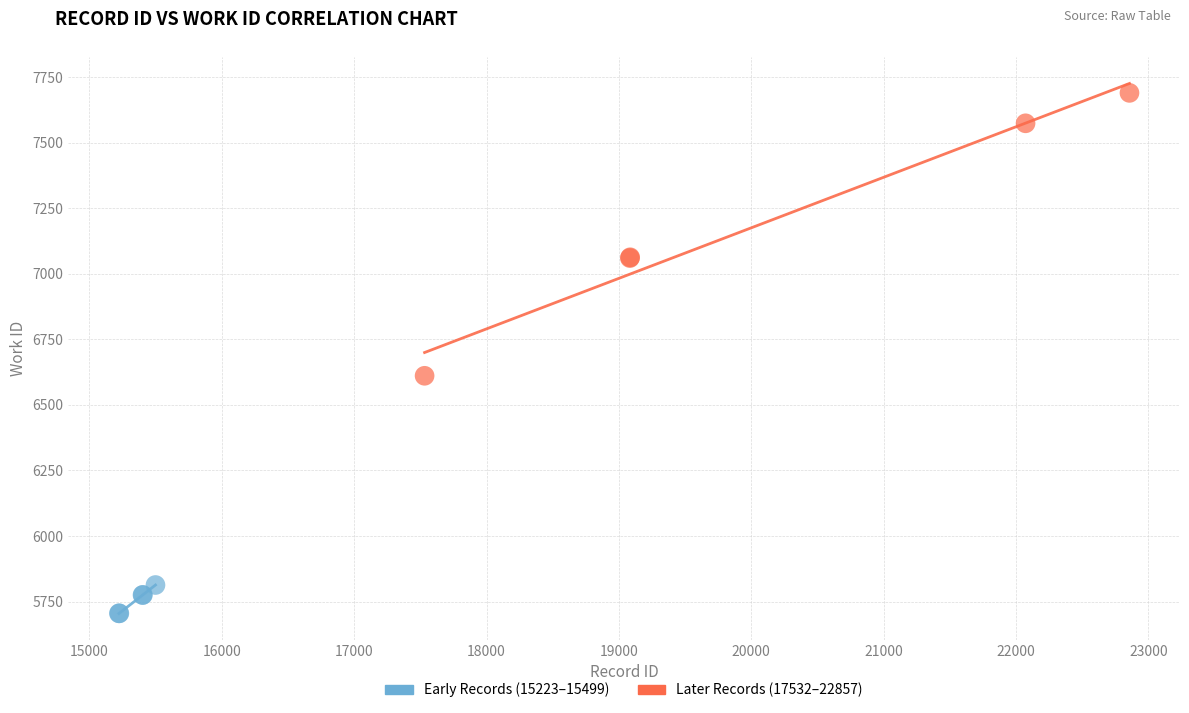

What are all the series names shown in the legend?

Early Records (15223–15499), Later Records (17532–22857)